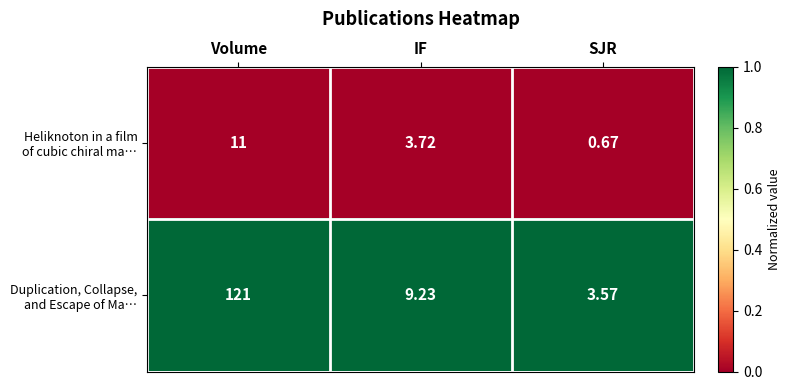

At how many categories does at least one series exceed 0?

3